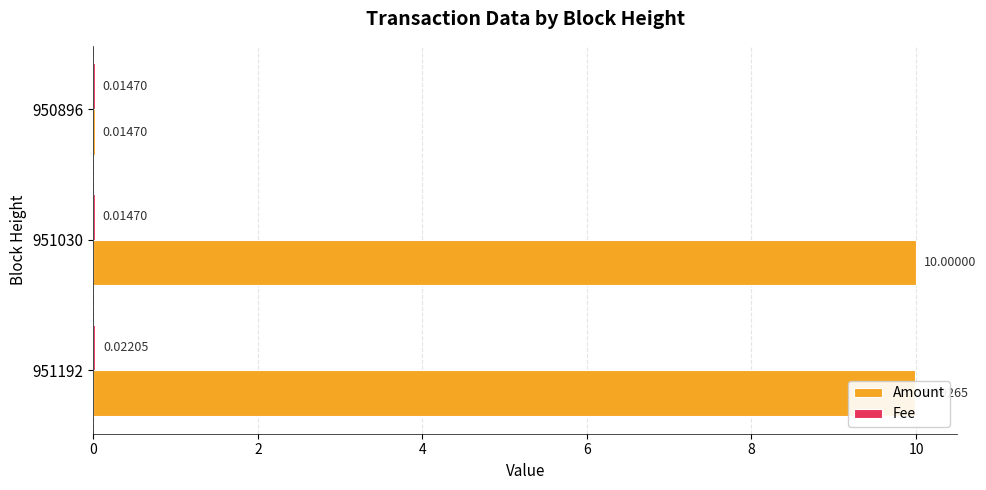

Count the number of categories in the chart.

3